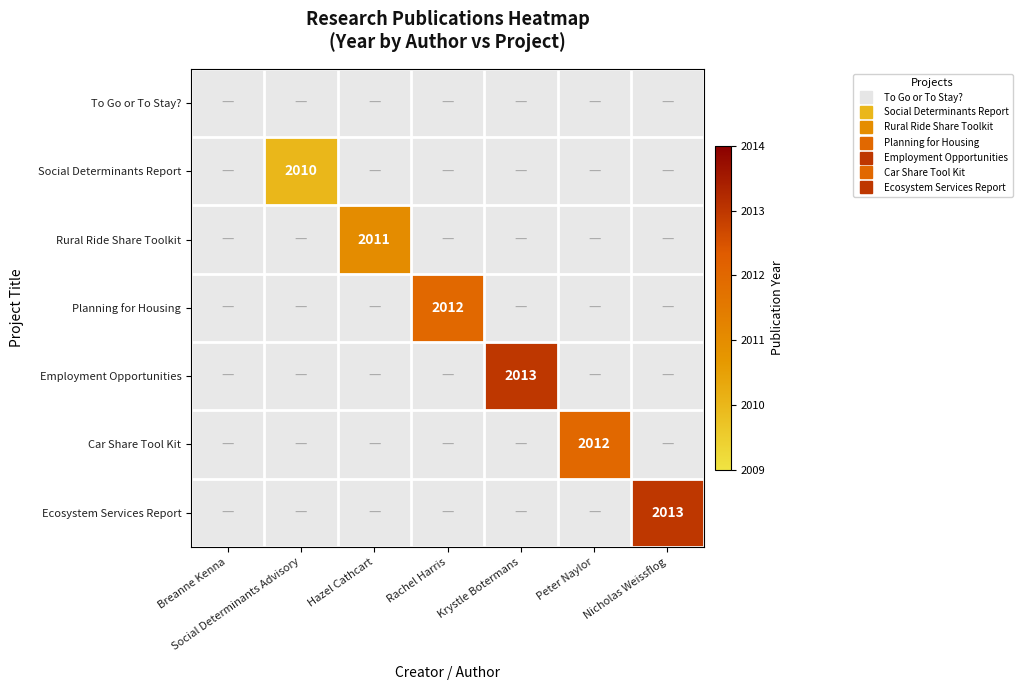

Count the number of categories in the chart.

7